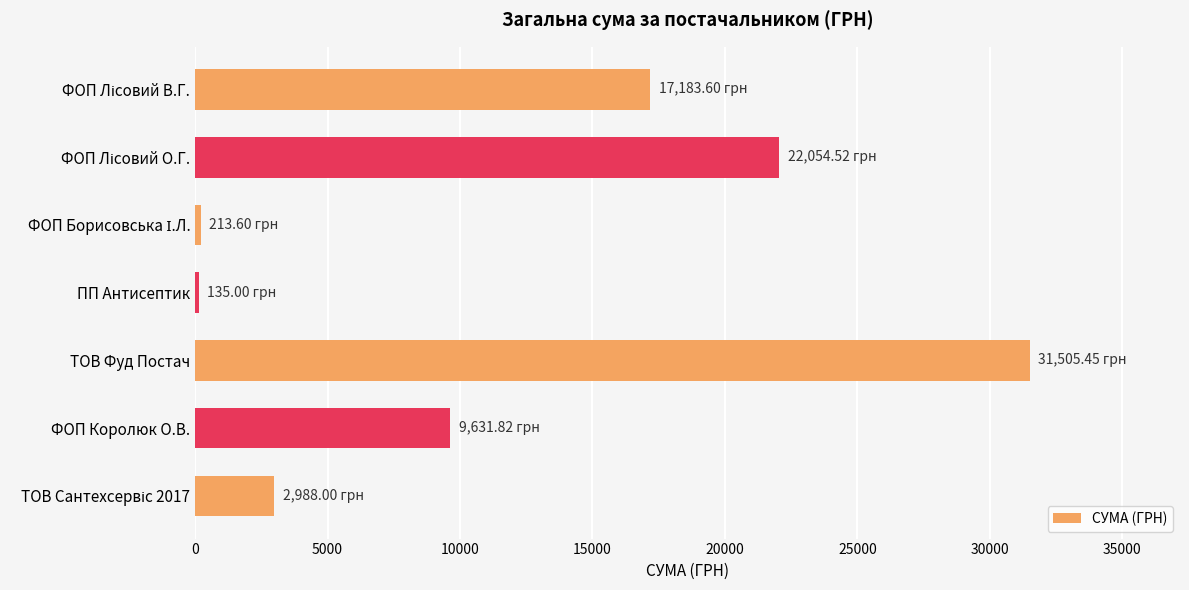

Which label corresponds to the largest value in the chart?

ТОВ Фуд Постач